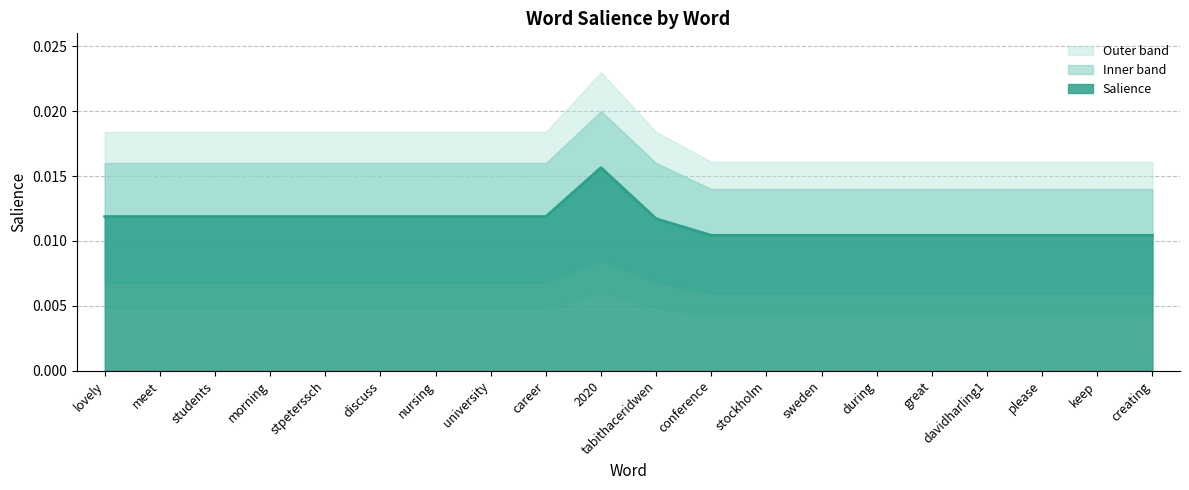

What is the label of the 13th point from the right?

university